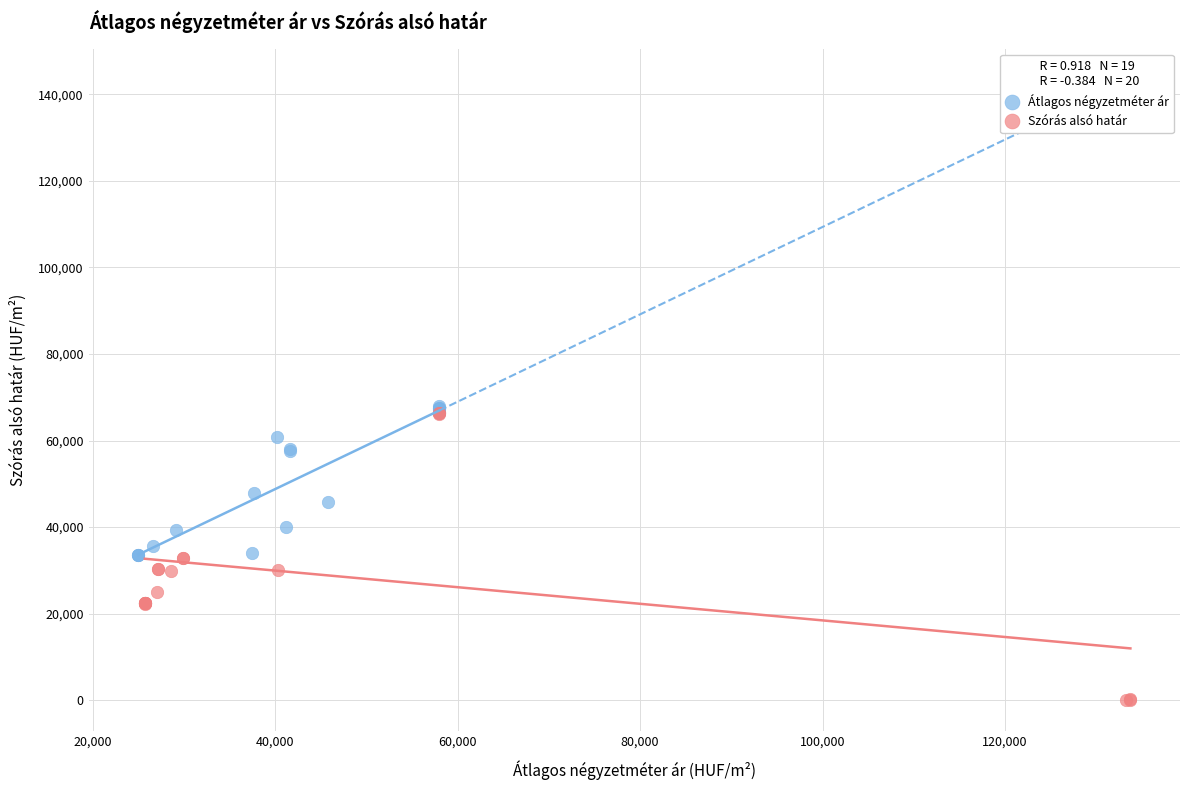

Which series reaches the maximum Y coordinate?

Átlagos négyzetméter ár